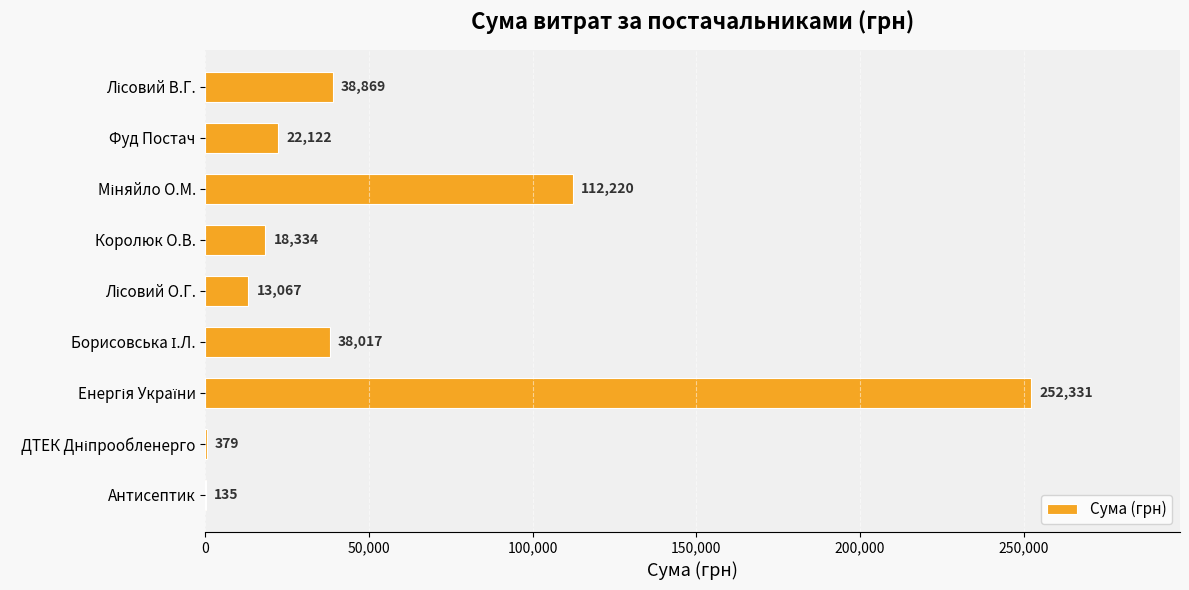

What is the maximum value shown in the chart?

252330.7